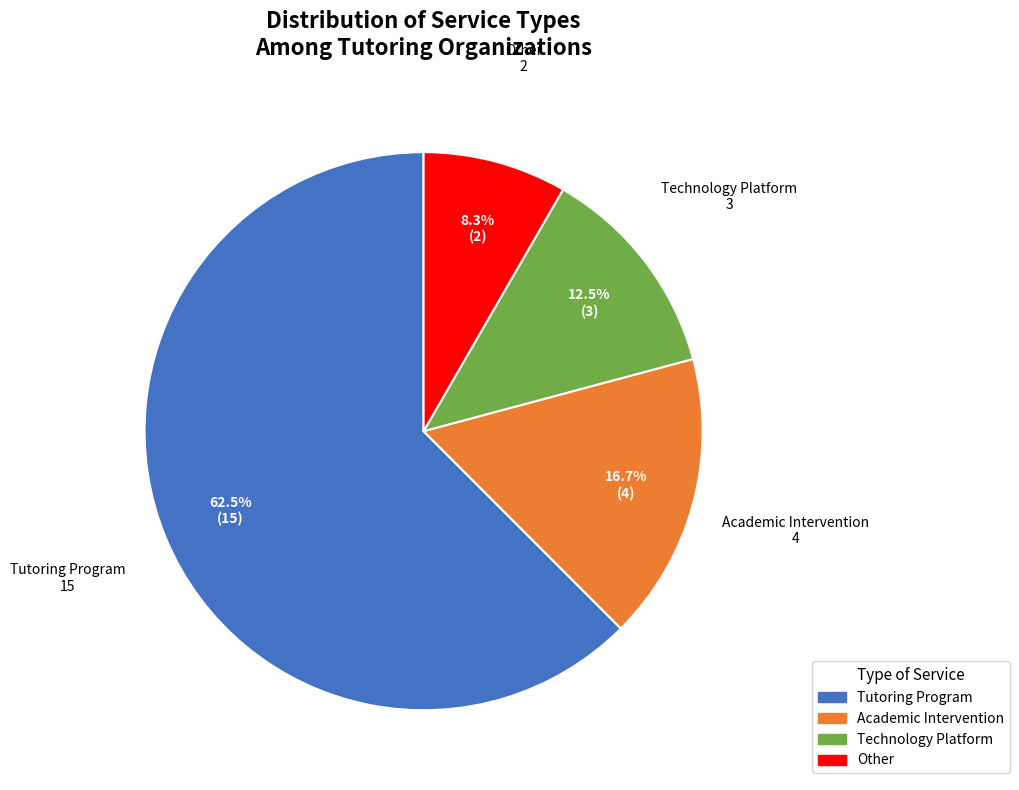

True or false: Other accounts for 15% of the total.

False